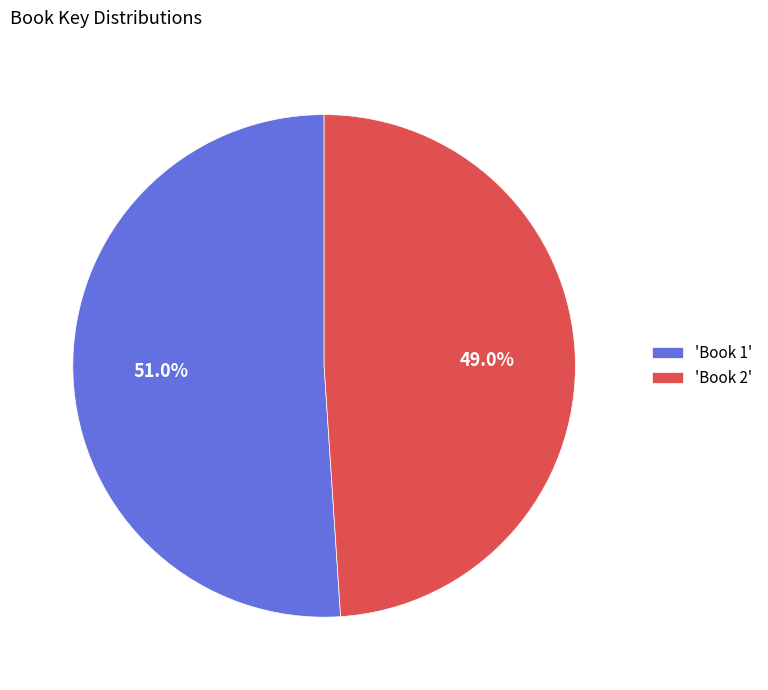

Is the sum of 'Book 2' and 'Book 1' greater than half?

Yes